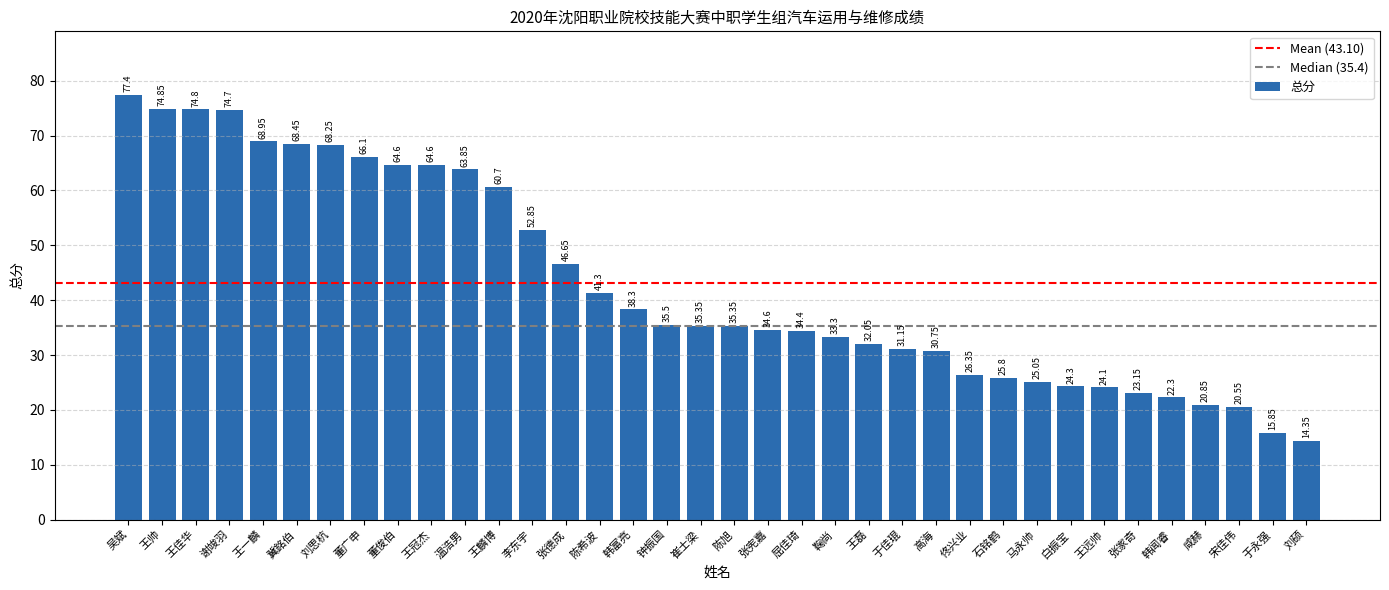

Between 于佳琨 and 宋佳伟, which is larger?

于佳琨